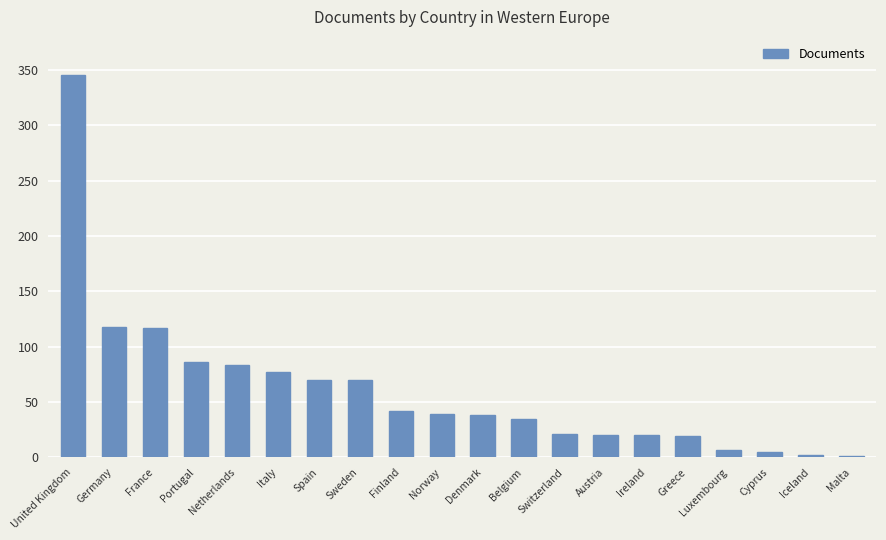

What is the sum of all values?

1216